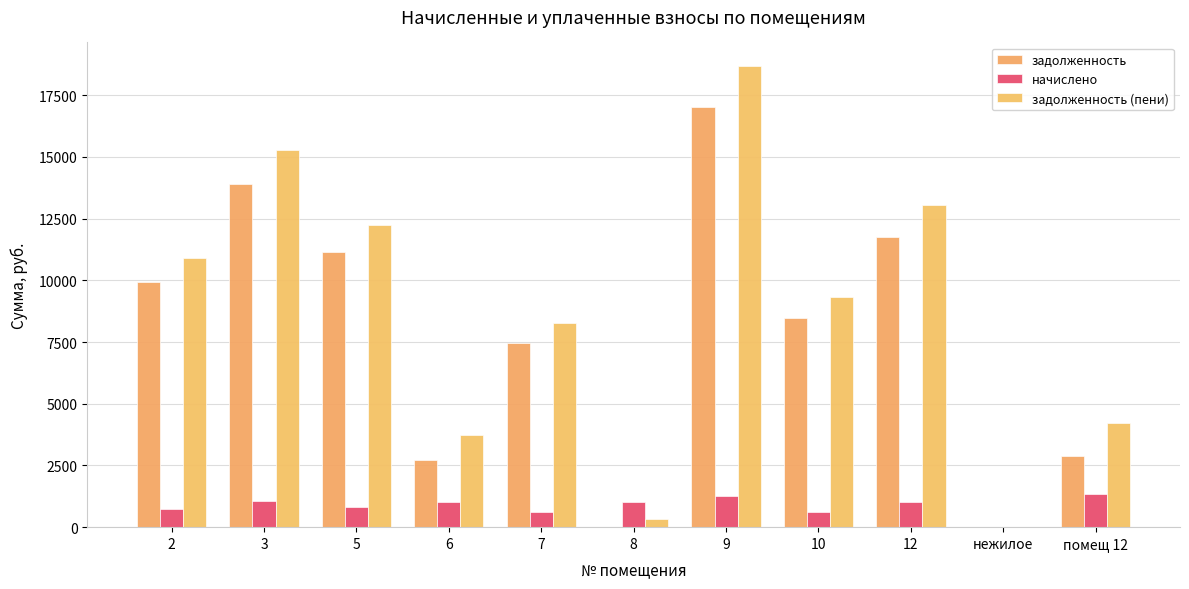

What is the label of the 5th bar from the right?

9